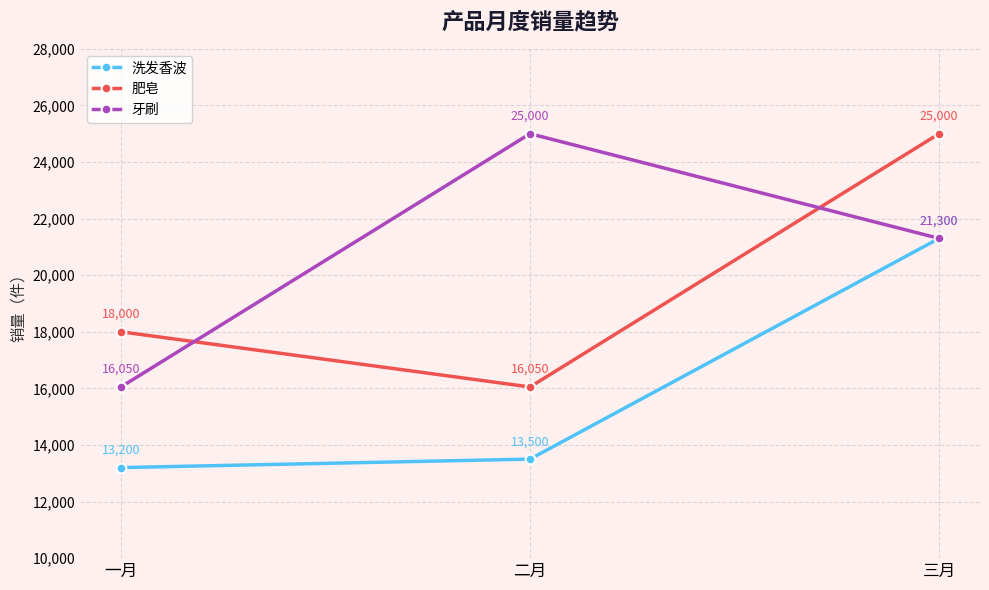

What is the difference between the second highest and minimum values in the 牙刷 series?

5250